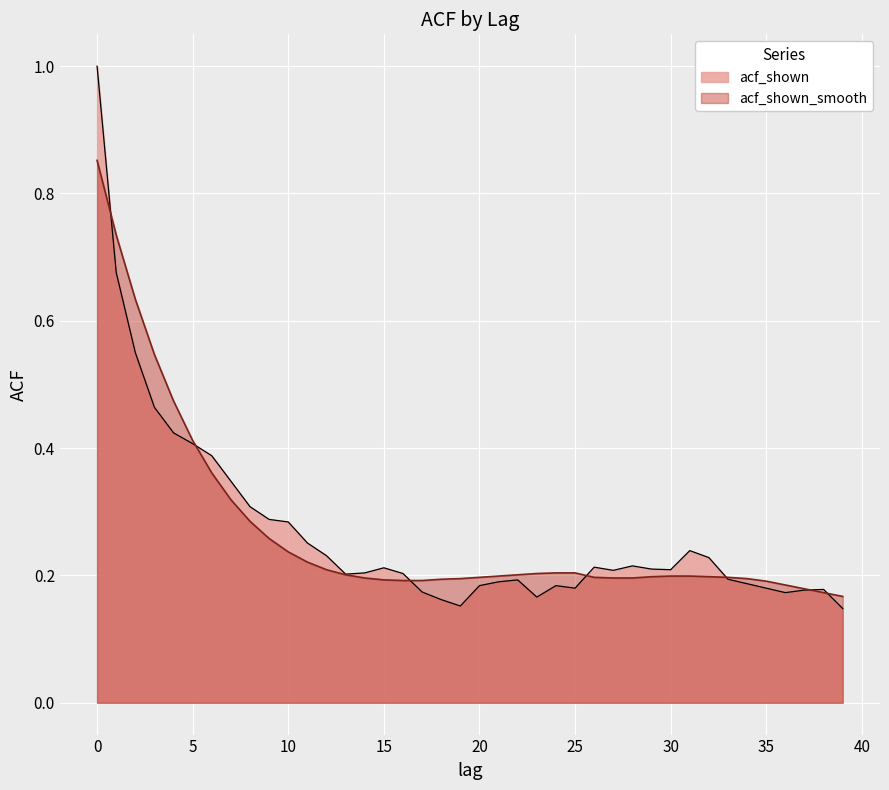

Count the acf_shown_smooth values in the range 0 to 1.

40